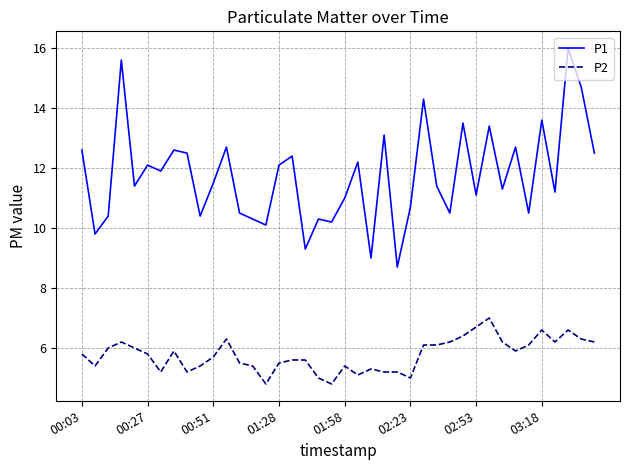

Which series has the largest total across all categories?

P1